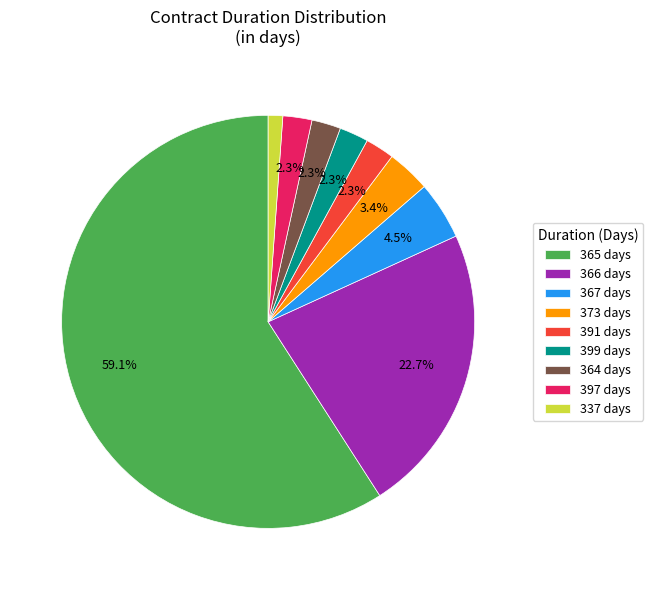

Does any single category account for the majority?

Yes